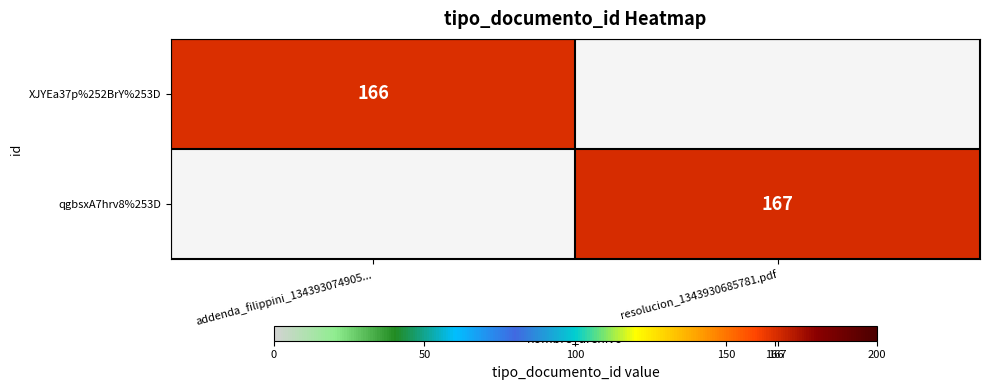

True or false: qgbsxA7hrv8%253D has a value of 242 at resolucion_1343930685781.pdf.

False